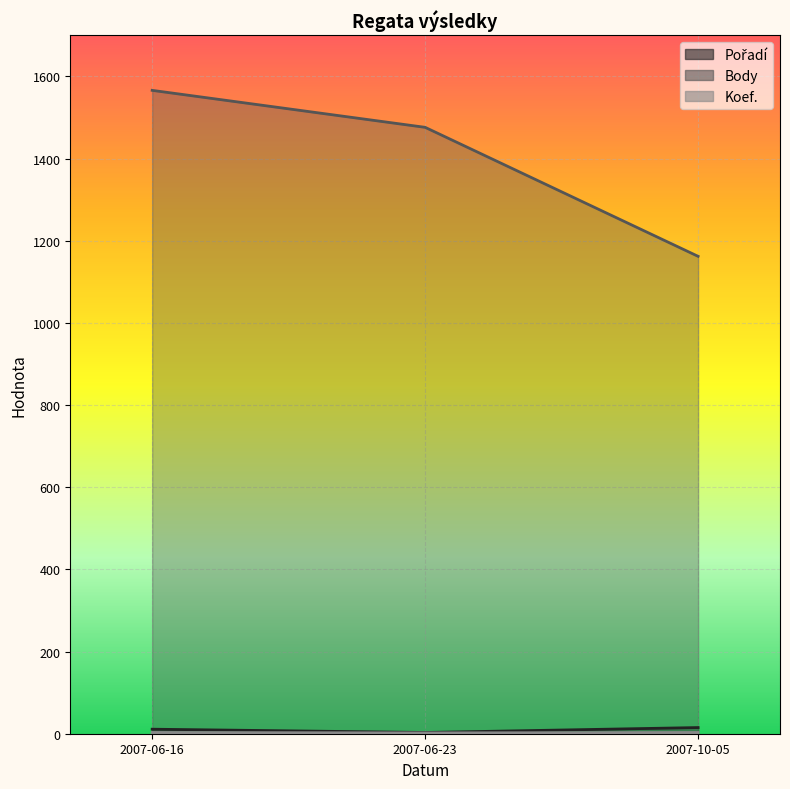

How many Koef. values are between 2 and 3?

3